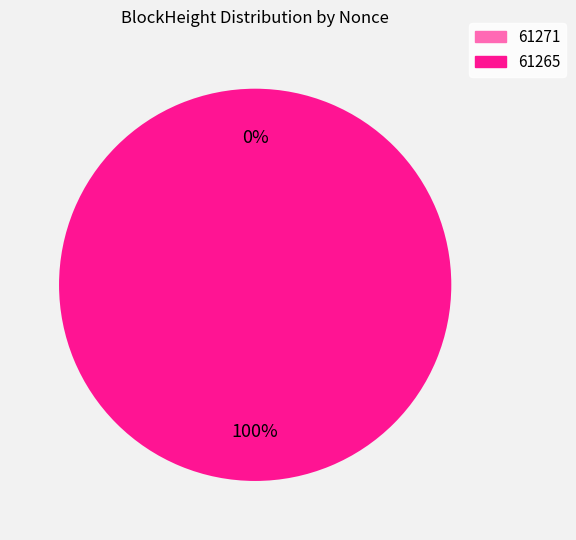

What is the smallest slice in the pie chart?

61271